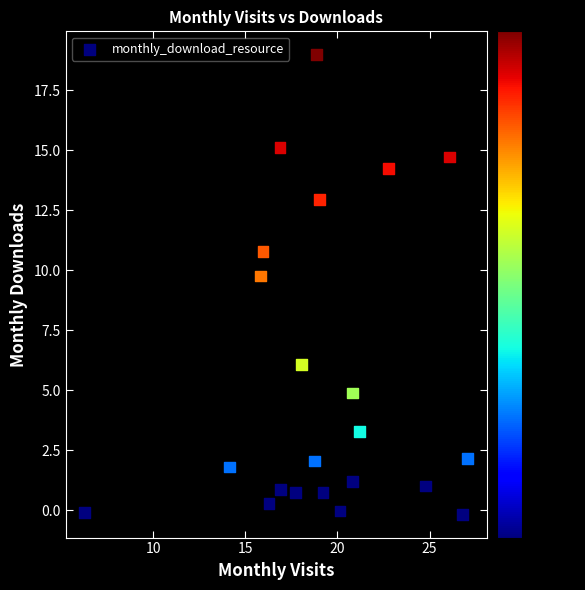

What is the range of Y values (max minus min)?

19.2